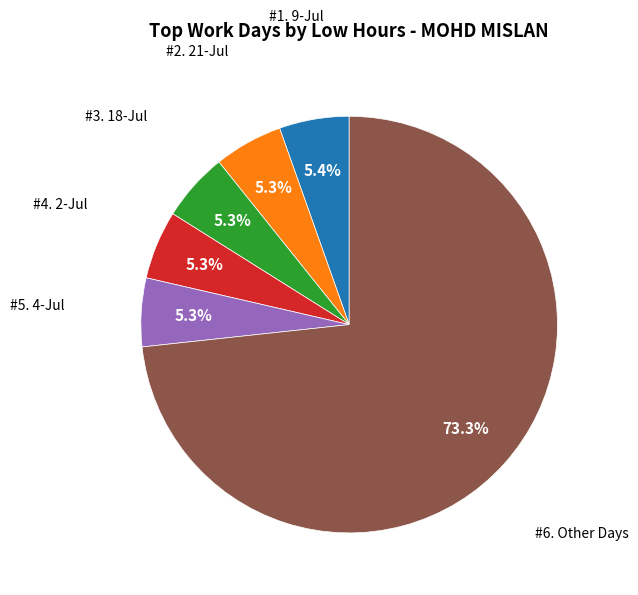

Does any single category account for the majority?

Yes